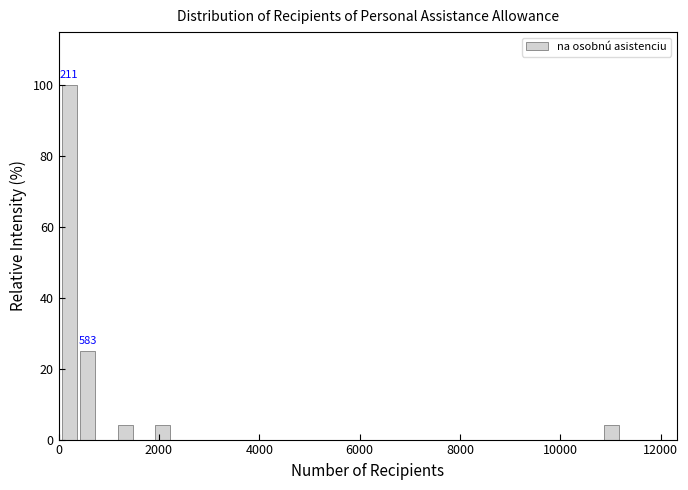

Read against the x-axis, roughly where is the centre of the tallest bar?

200